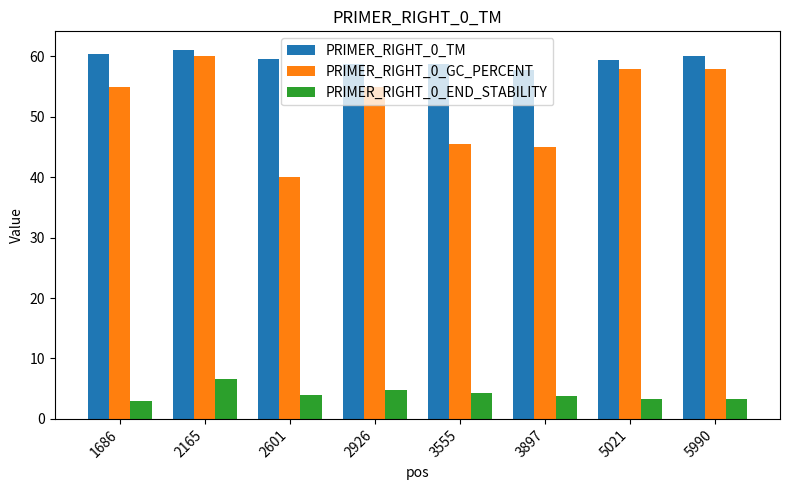

What is the greatest value displayed?

61.1